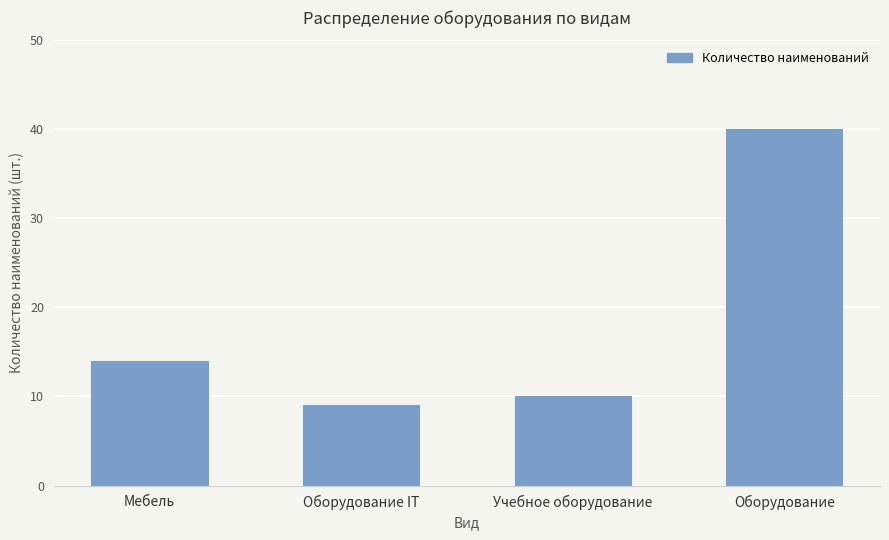

Is it true that the value at Мебель is 19?

False